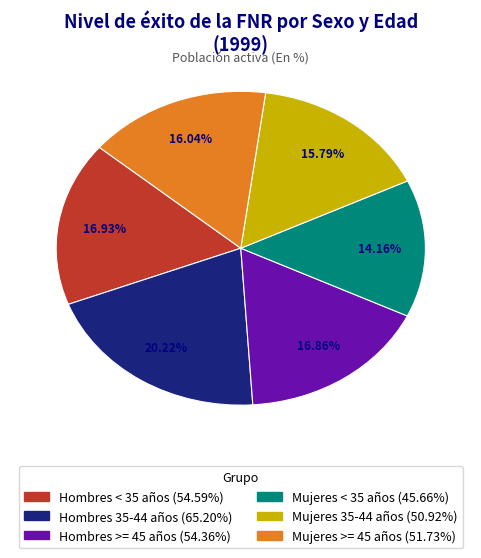

To the nearest percent, what is the average slice percentage?

17%